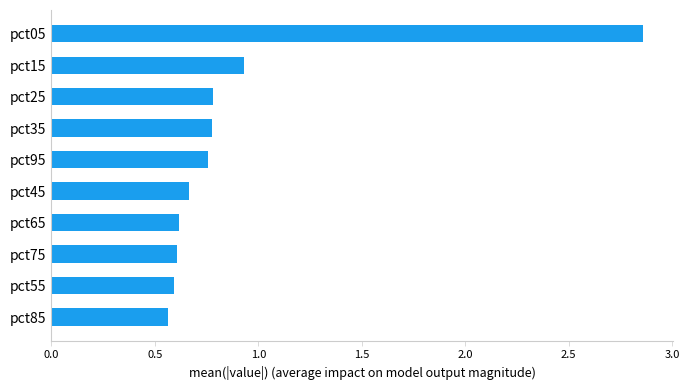

Does the chart contain stacked bars?

No